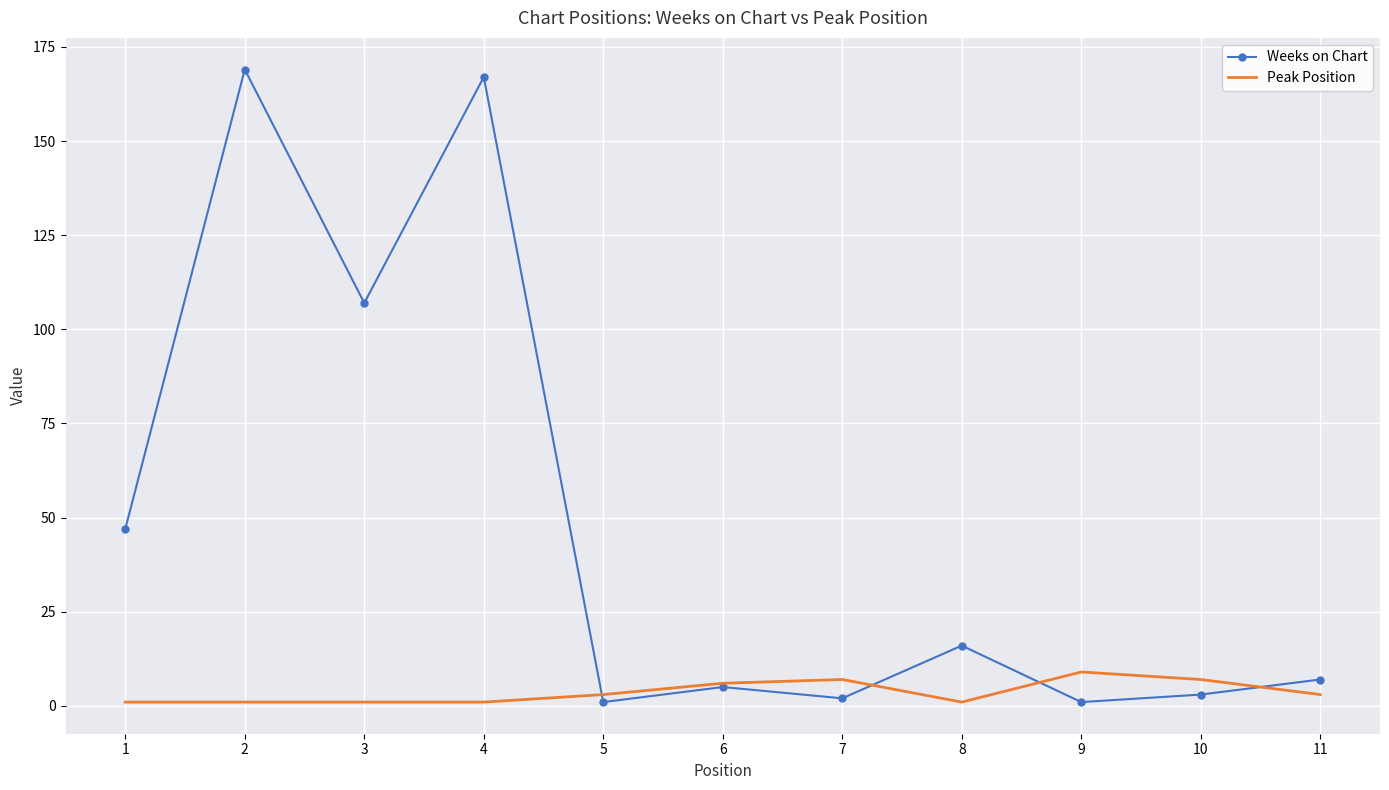

Which series has the largest total across all categories?

Weeks on Chart